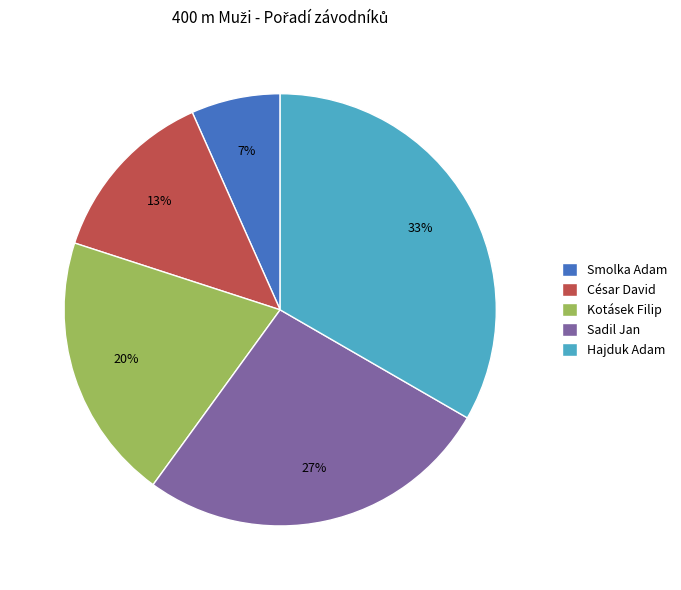

Do Kotásek Filip and Smolka Adam together represent more than half of the pie?

No